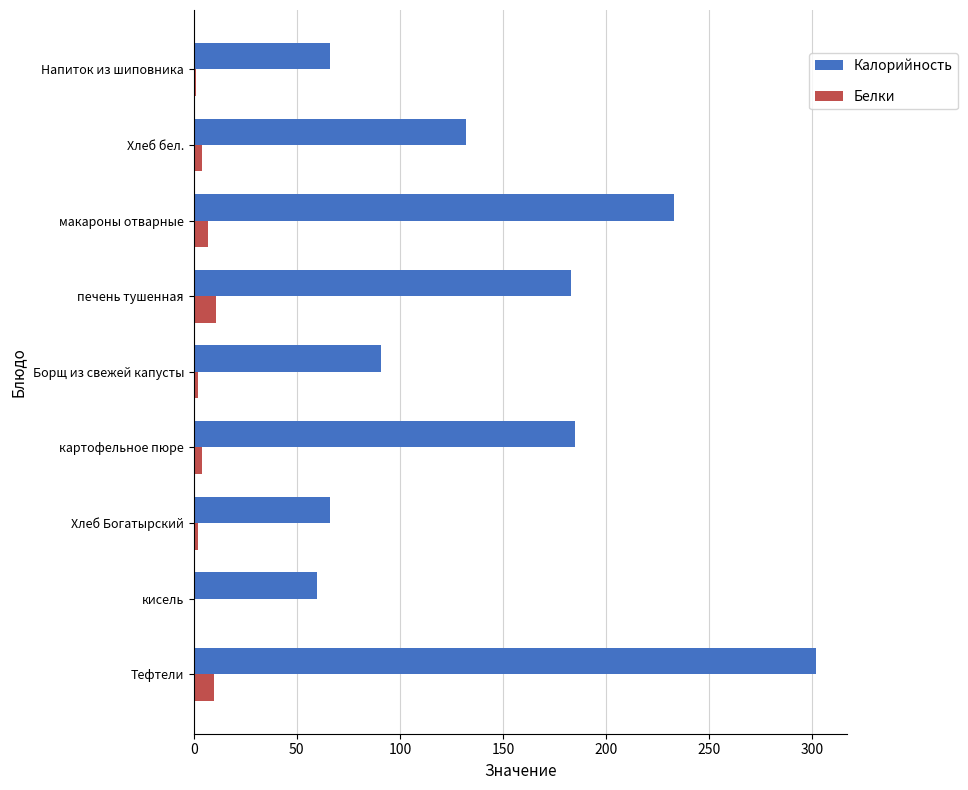

Between печень тушенная and Хлеб бел., which series saw the biggest shift?

Калорийность